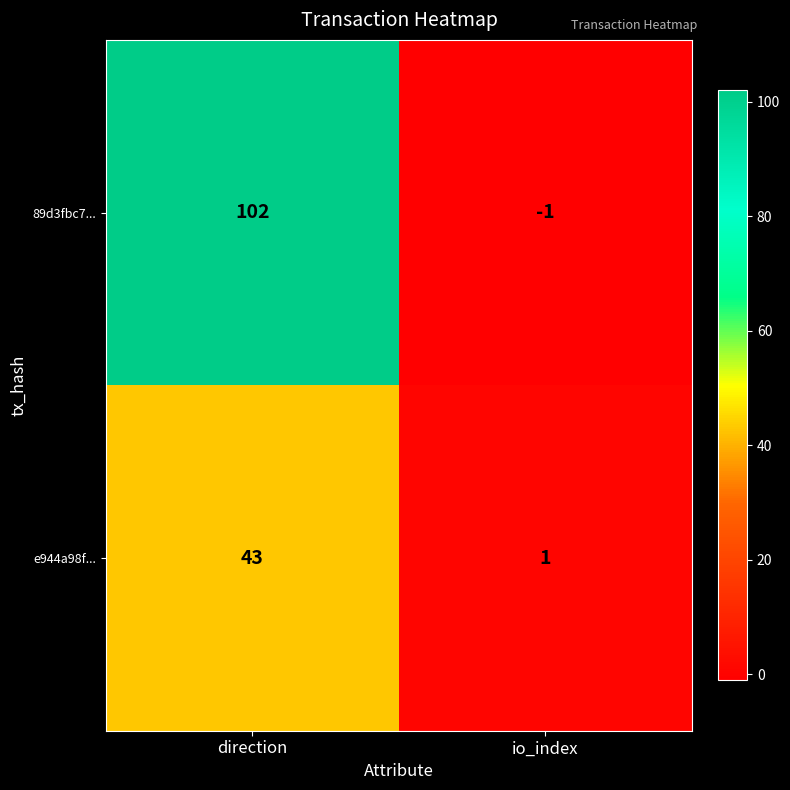

At which category does the chart reach its minimum across all series?

io_index